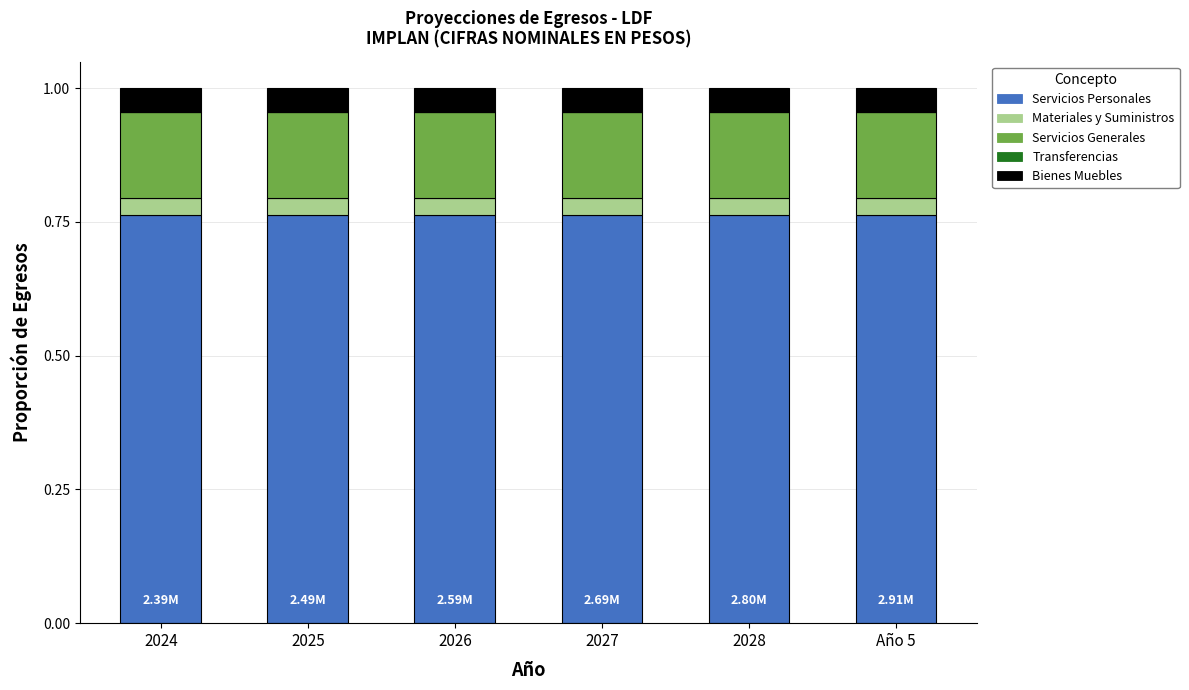

How many Servicios Personales values are between 0 and 1?

6